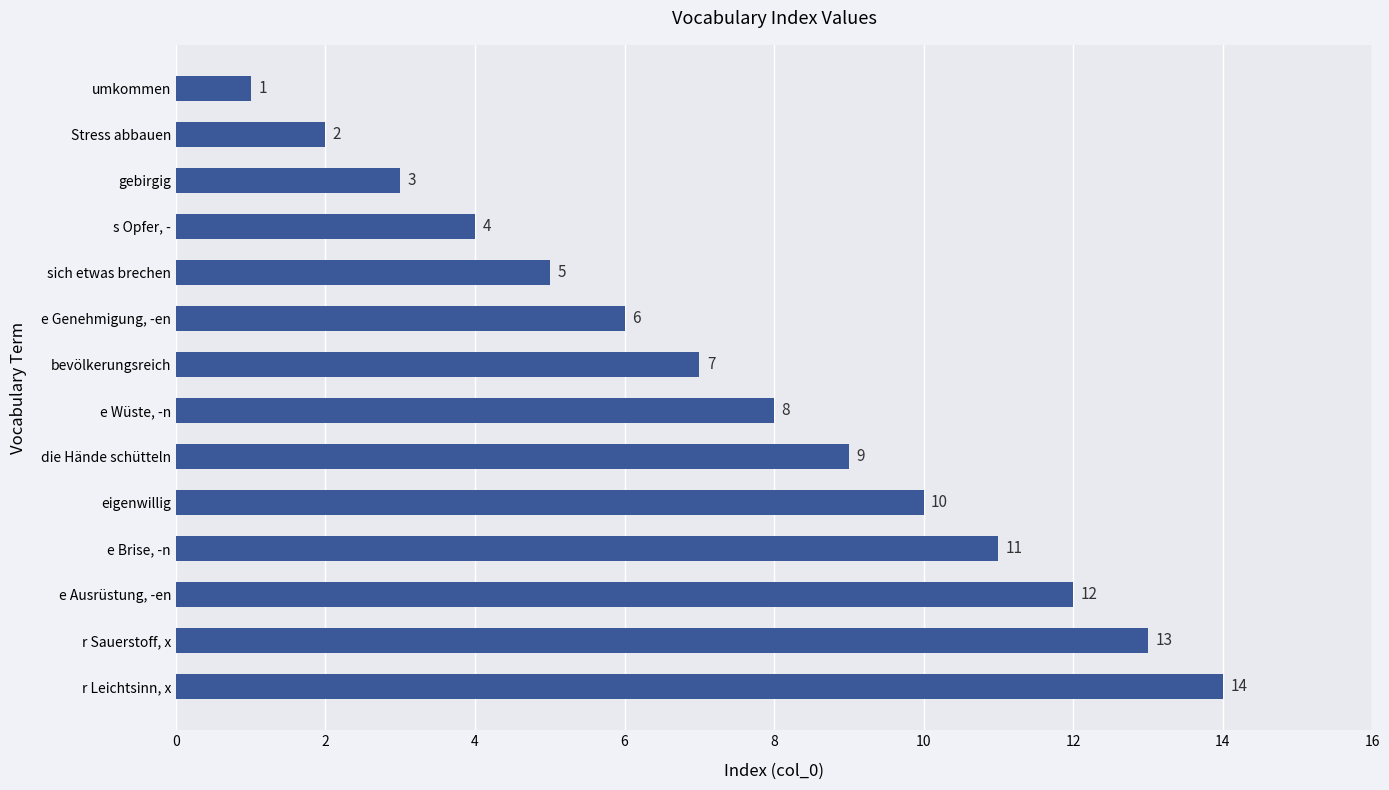

What is the value of the 10th bar from the top?

10